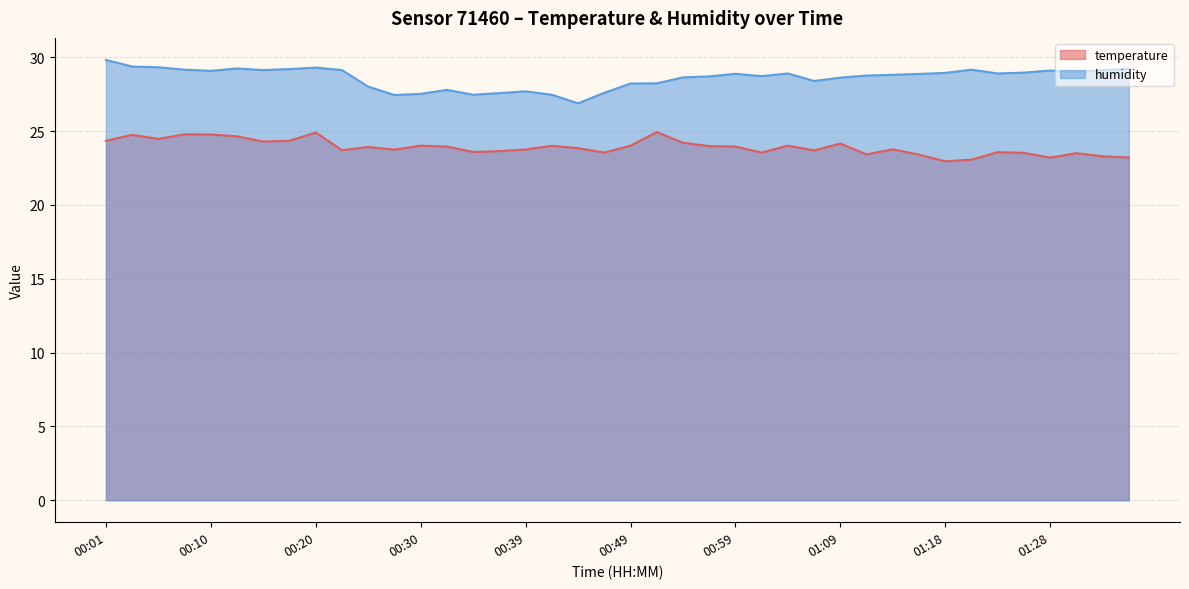

Rank the categories by temperature value from highest to lowest.

00:52, 00:20, 00:08, 00:10, 00:03, 00:13, 00:06, 00:01, 00:18, 00:15, 00:54, 01:09, 00:30, 00:49, 01:04, 00:42, 00:56, 00:32, 00:59, 00:25, 00:44, 01:13, 00:39, 00:27, 00:22, 01:06, 00:37, 00:35, 01:23, 00:47, 01:01, 01:26, 01:30, 01:11, 01:16, 01:33, 01:35, 01:28, 01:21, 01:18